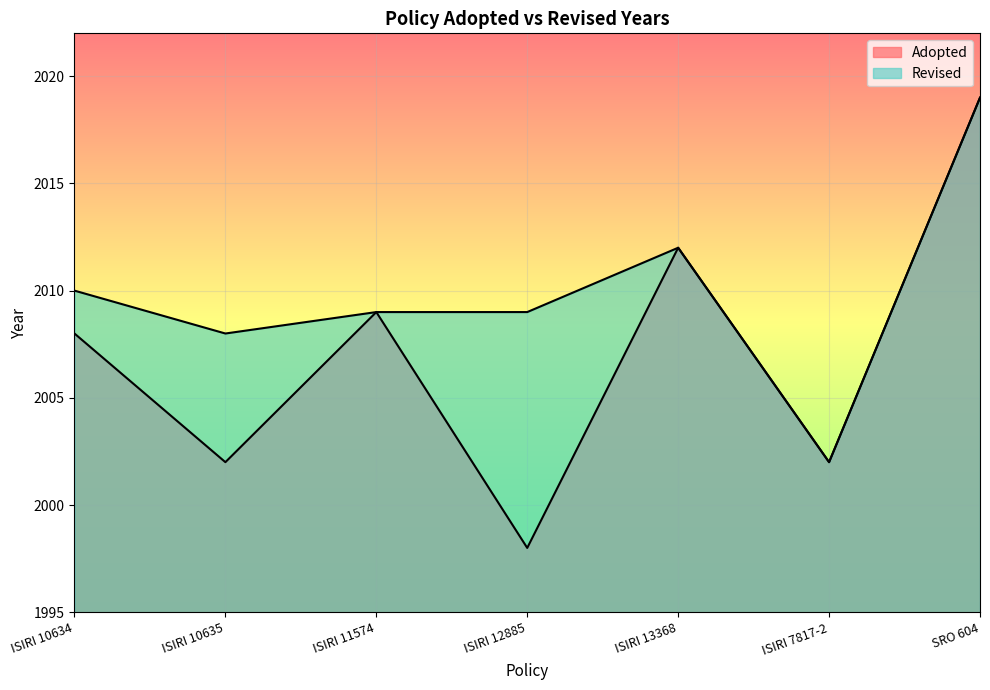

Where does the data first go above 2008?

ISIRI 11574